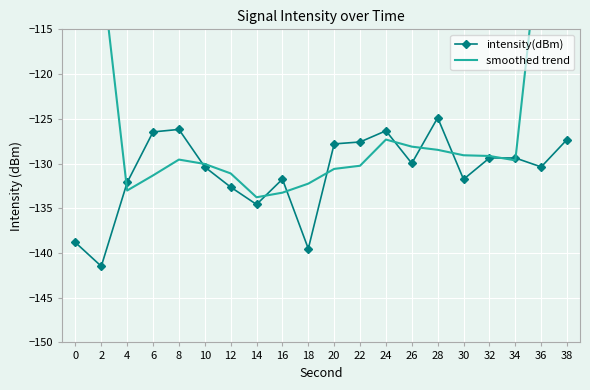

How many intersections are there between intensity(dBm) and smoothed trend?

10